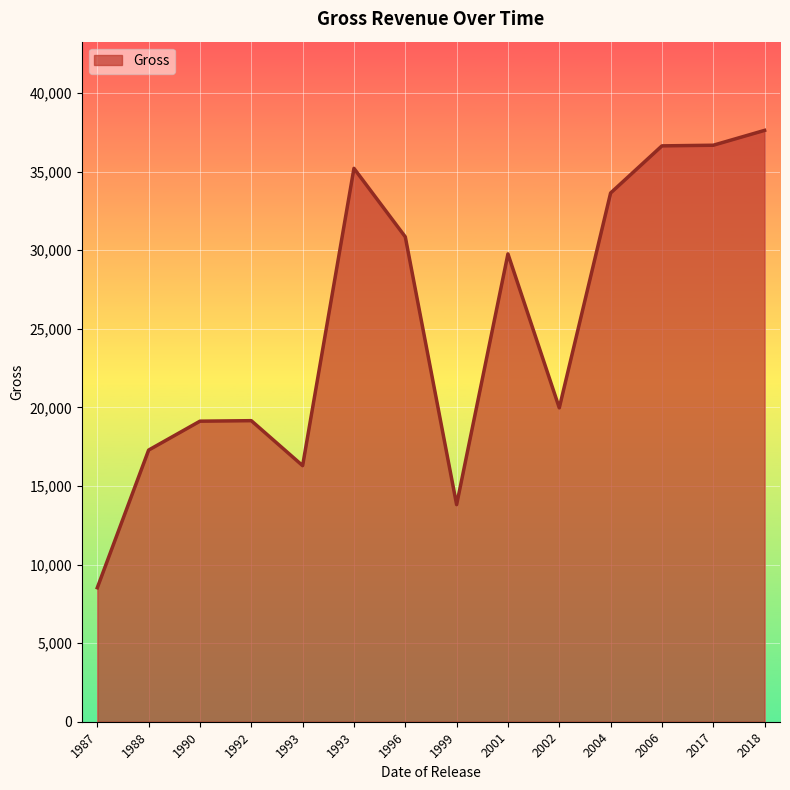

The value at 2002 is 19966. True or false?

True